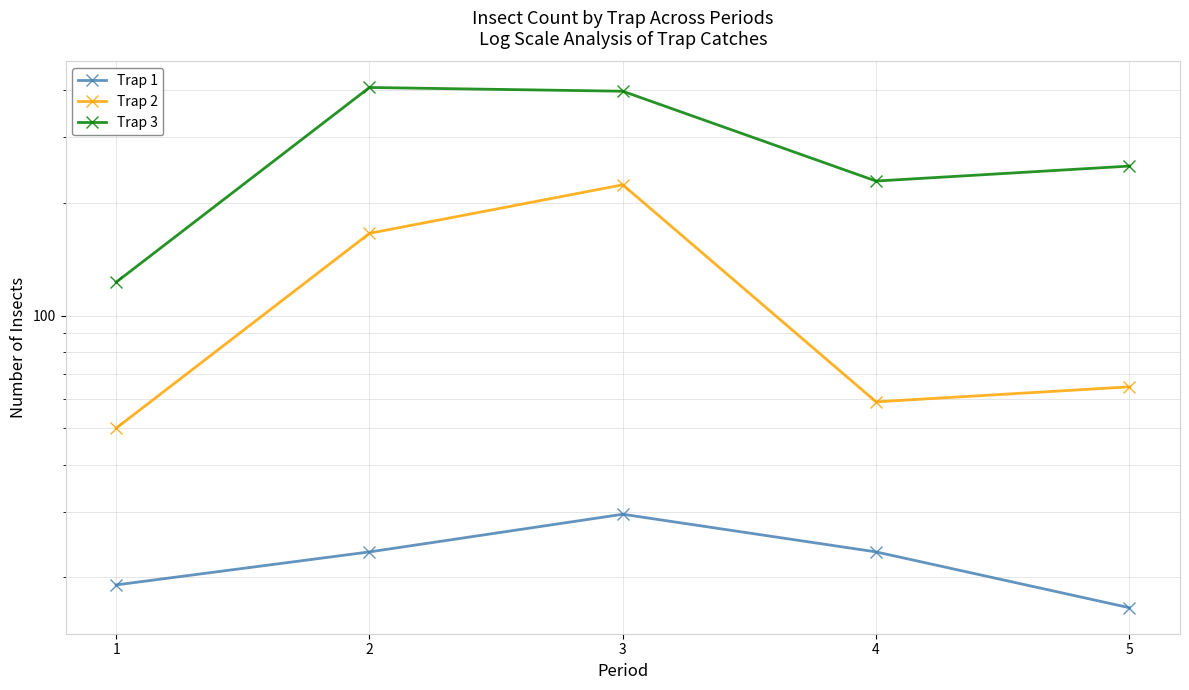

What is the spread (max minus min) of values at 2?

384.0